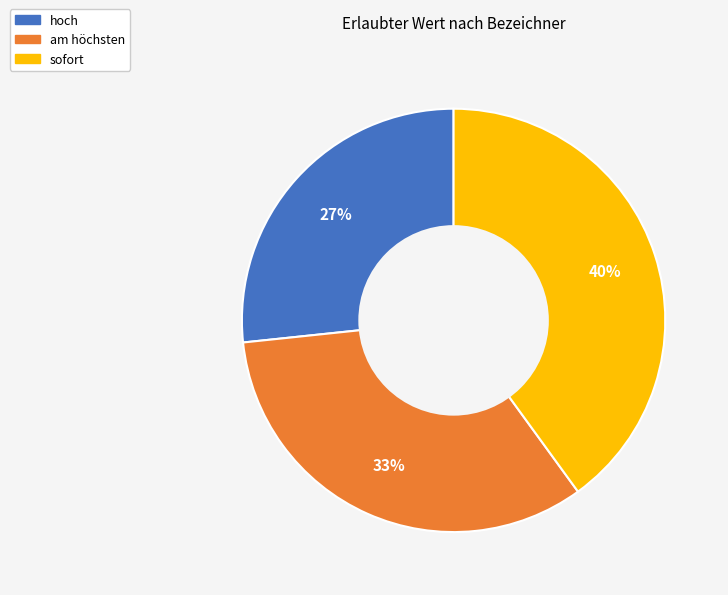

What is the ratio of the value at sofort to the value at hoch?

1.5